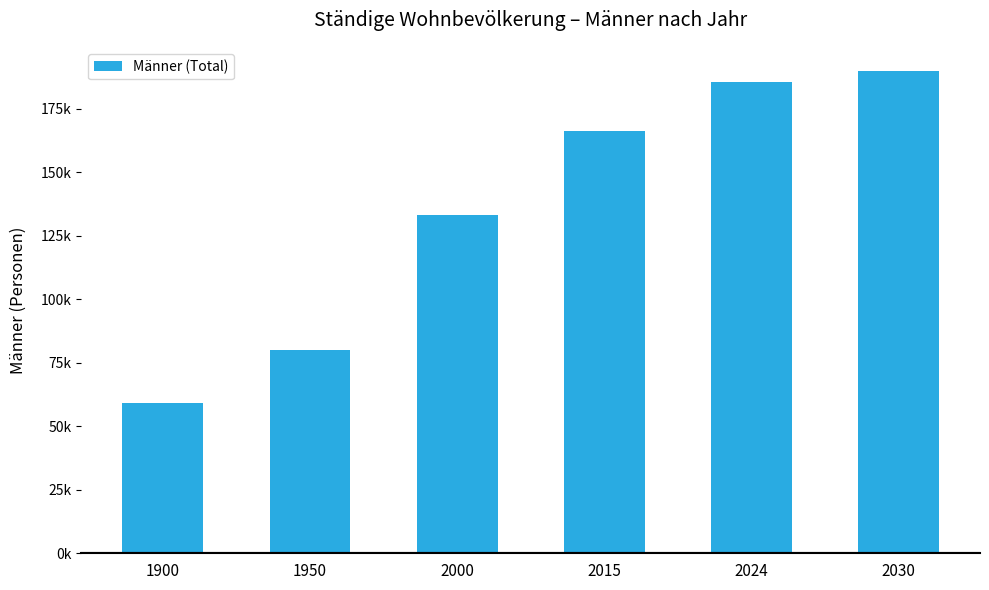

What is the difference between the maximum and minimum values?

130978